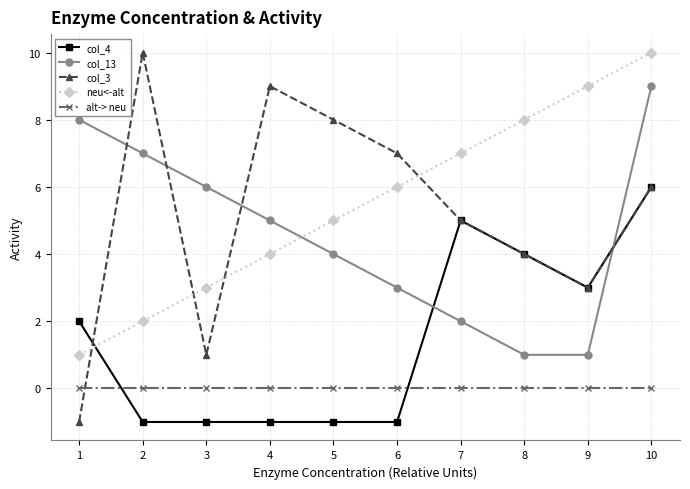

What is the average value of the col_3 series?

5